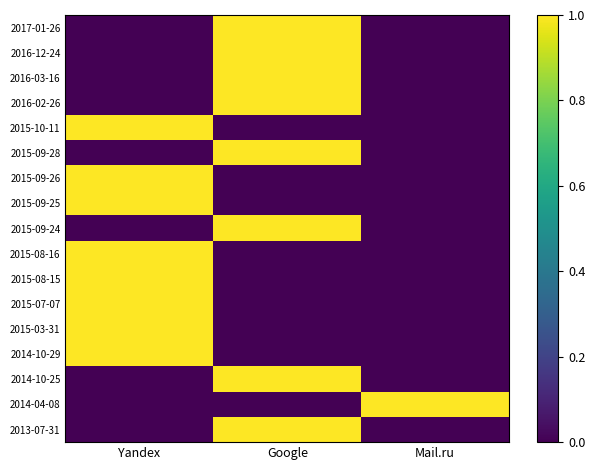

At which category does the chart reach its minimum across all series?

Yandex